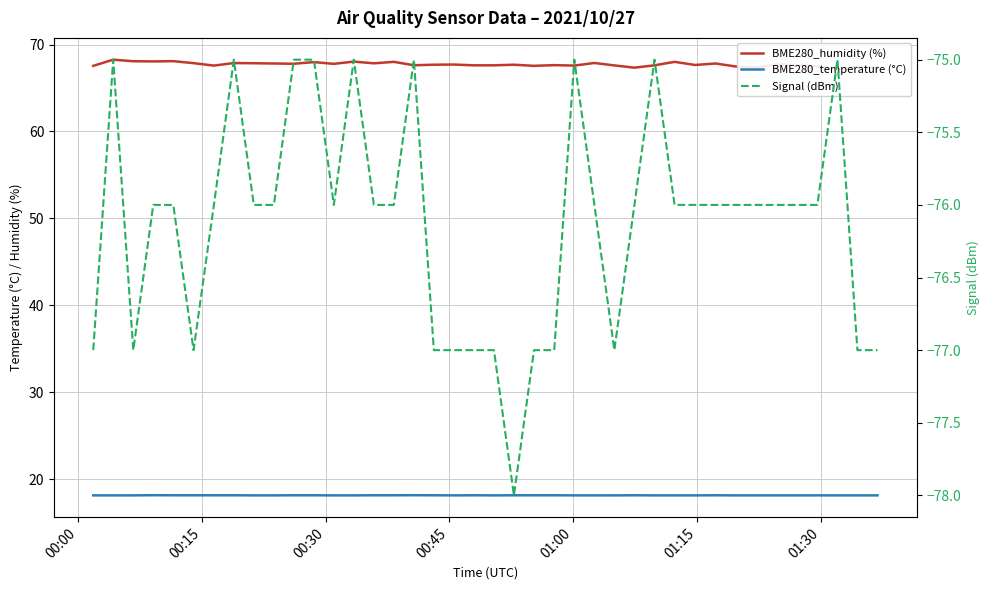

Rank the series by their average value, from lowest to highest.

Signal (dBm), BME280_temperature (°C), BME280_humidity (%)